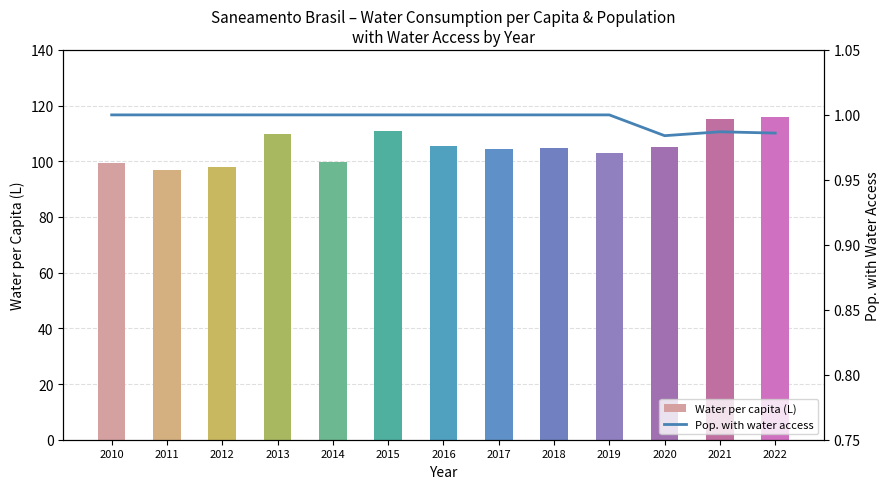

True or false: Water per capita (L) has a value of 110.7 at 2015.

True